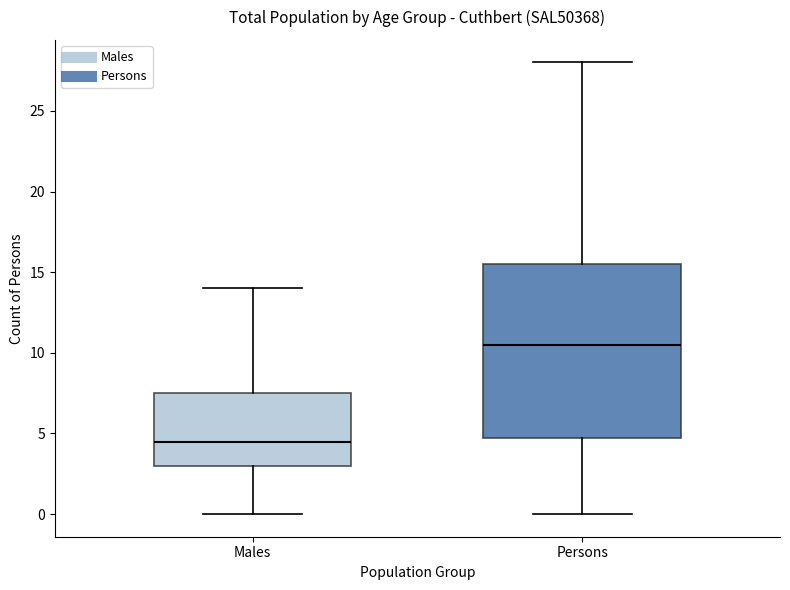

Comparing the boxes themselves (not the whiskers), which one is the tallest?

Persons